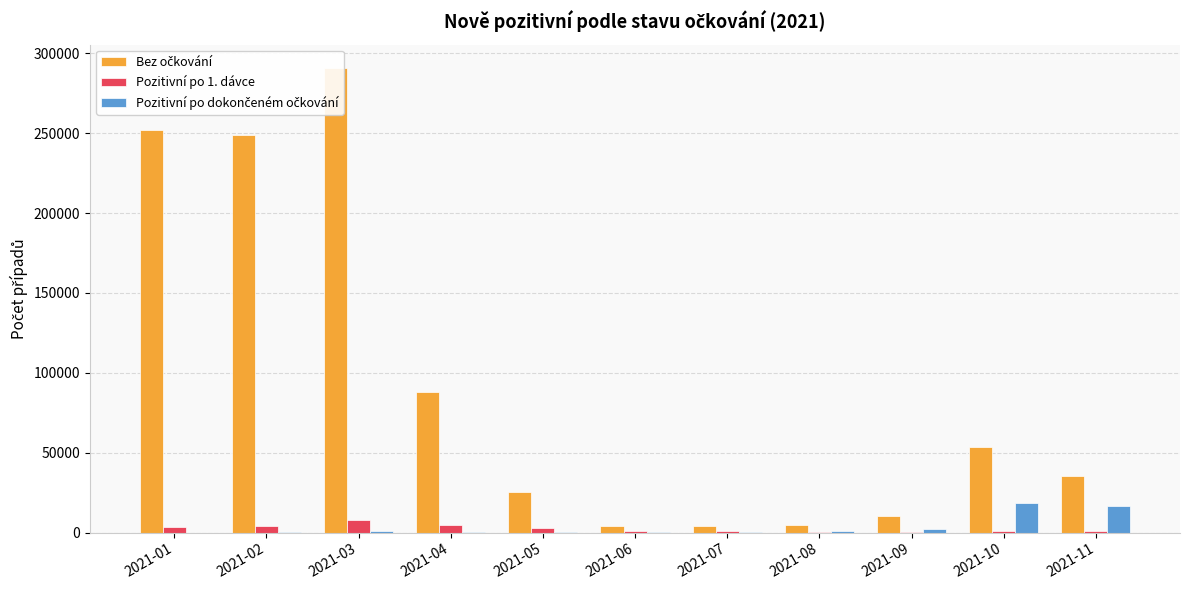

What is the difference between the second highest and minimum values in the Bez očkování series?

247944